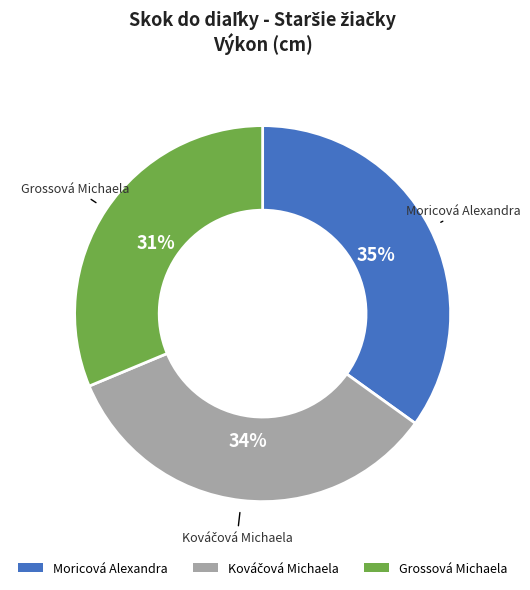

The Grossová Michaela slice represents 31% of the pie. True or false?

True